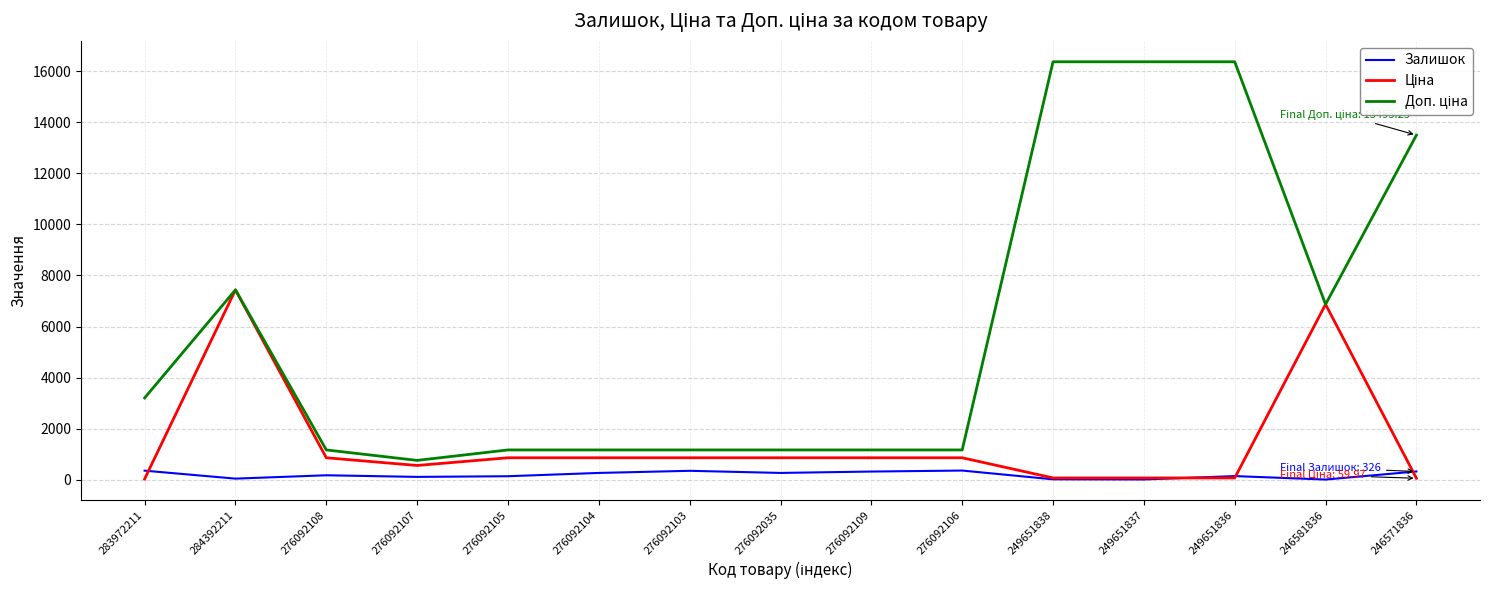

What is the spread (max minus min) of values at 276092106?

807.2